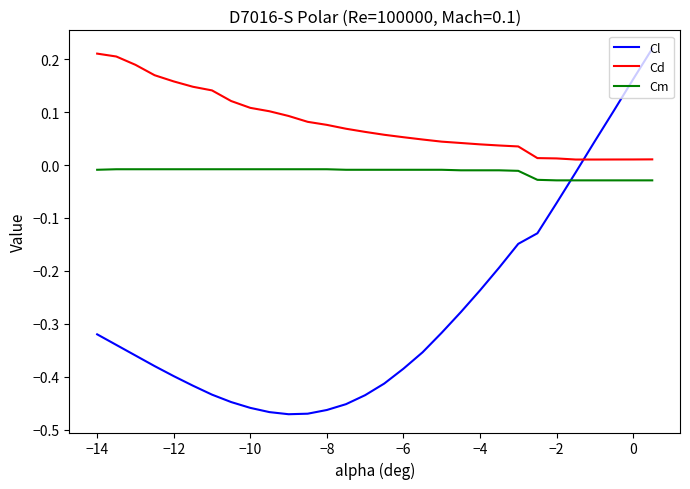

True or false: Cd and Cm cross at least once.

False